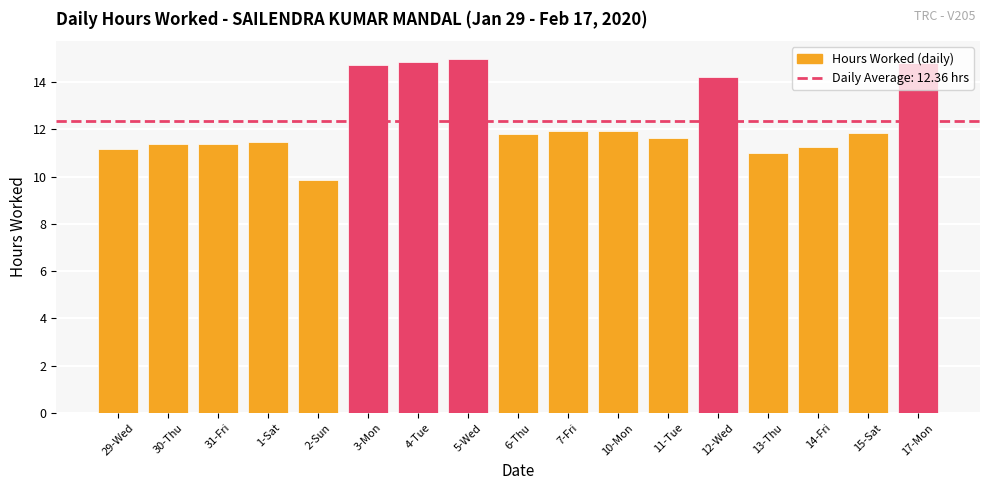

Approximately how many times larger is the value at 11-Tue compared to 14-Fri?

1.0